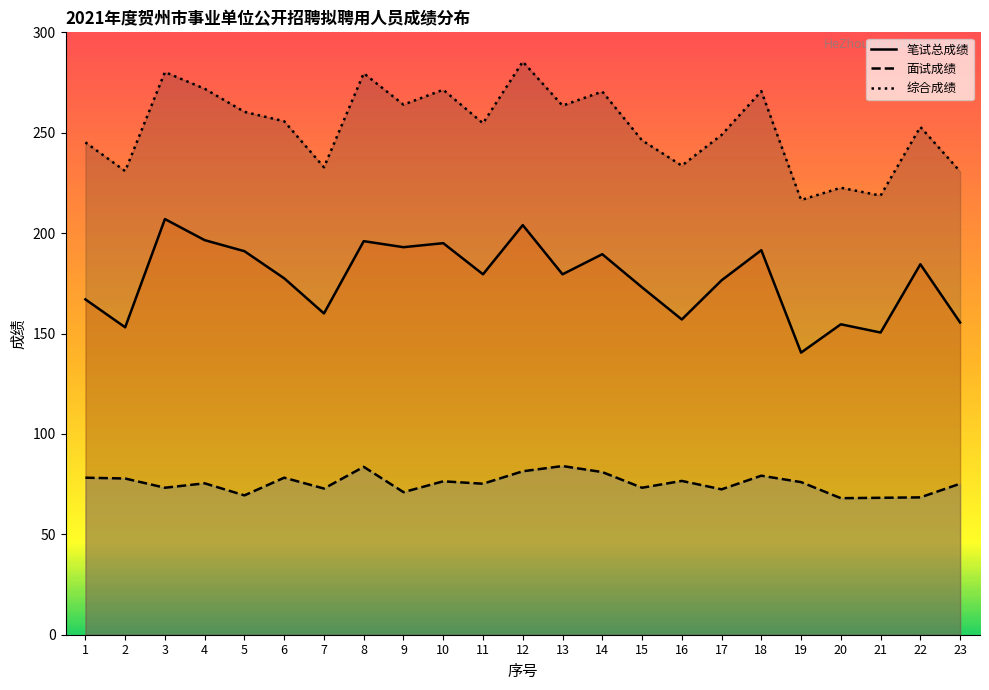

True or false: 综合成绩 has a value of 260.4 at 5.

True